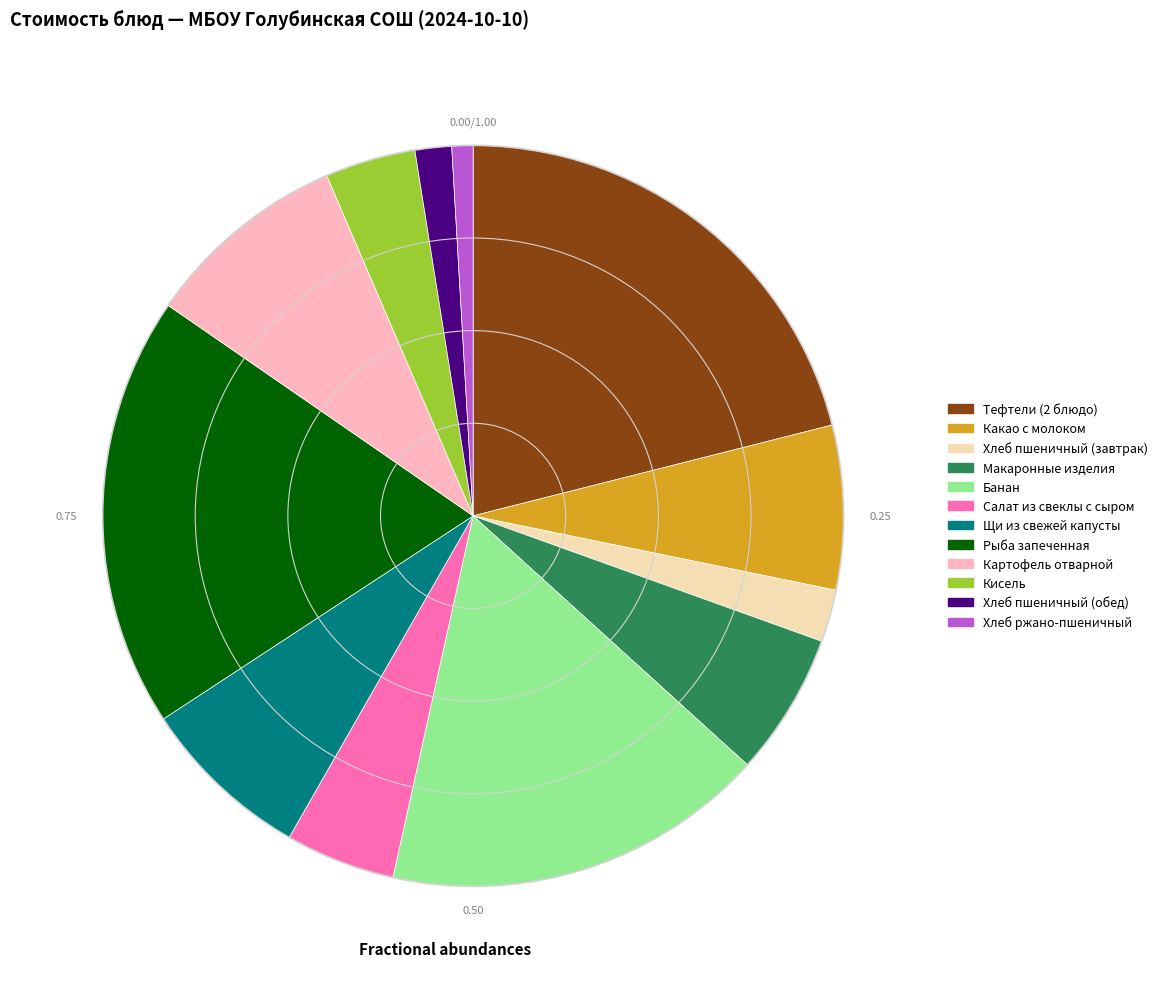

How many slices are in this pie chart?

12